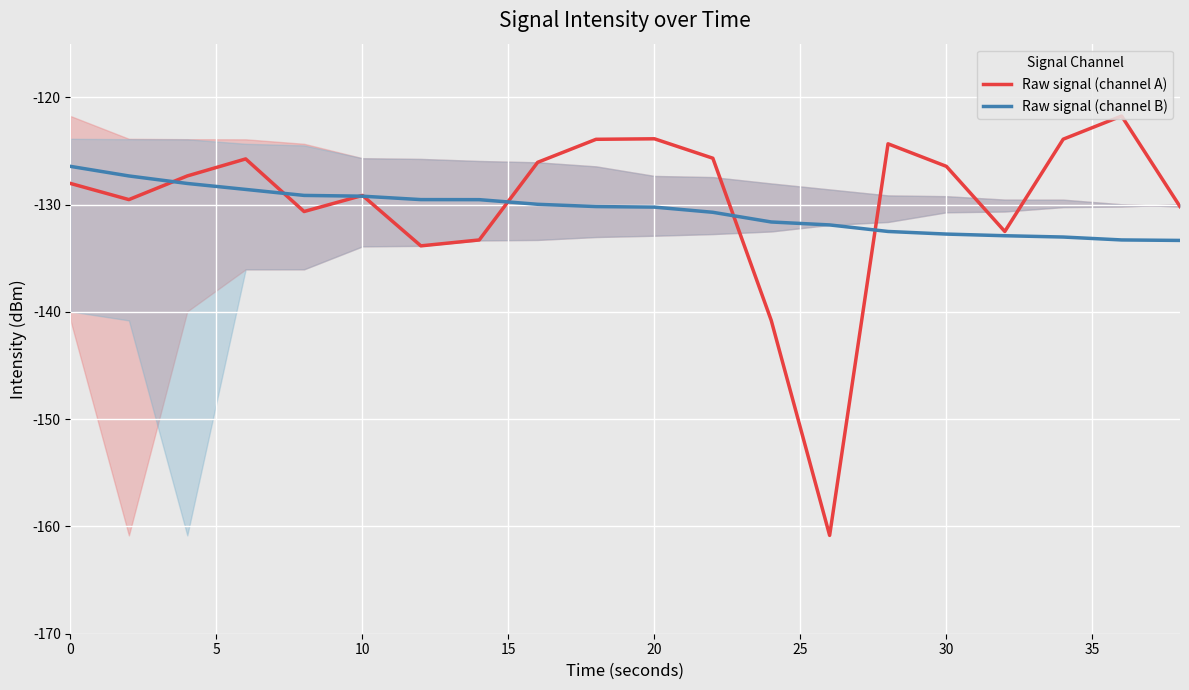

What is the lowest value of the Raw signal (channel A) series?

-160.8